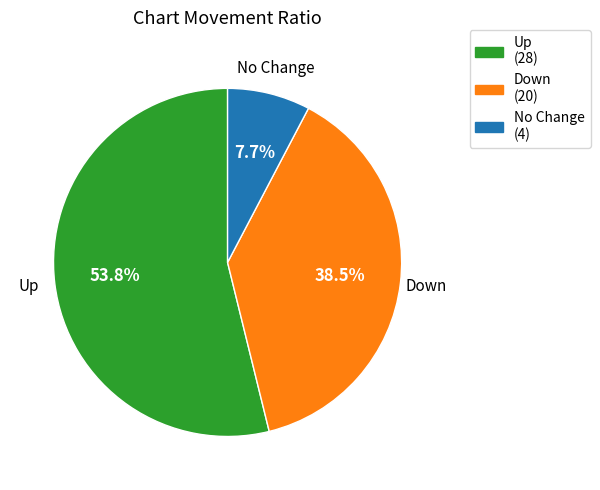

Is there a majority slice in this chart?

Yes